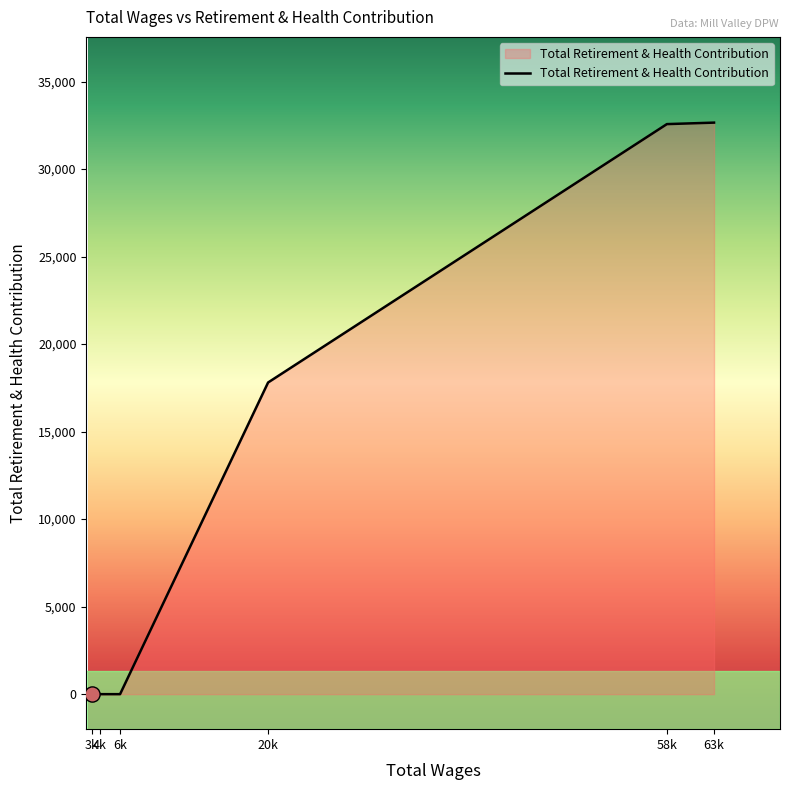

What is the greatest value displayed?

32654